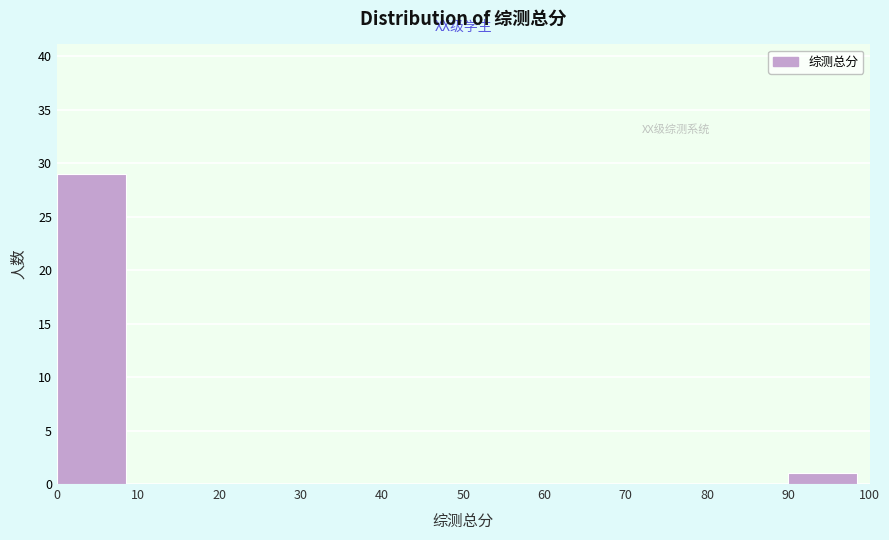

Reading left to right, list every bar in this chart as the range it spans on the x-axis followed by its height. The values are not printed on the chart, so give them approximately, as read against the axis.

0 to 10: 29
10 to 20: 0
20 to 30: 0
30 to 40: 0
40 to 50: 0
50 to 60: 0
60 to 70: 0
70 to 80: 0
80 to 90: 0
90 to 100: 1